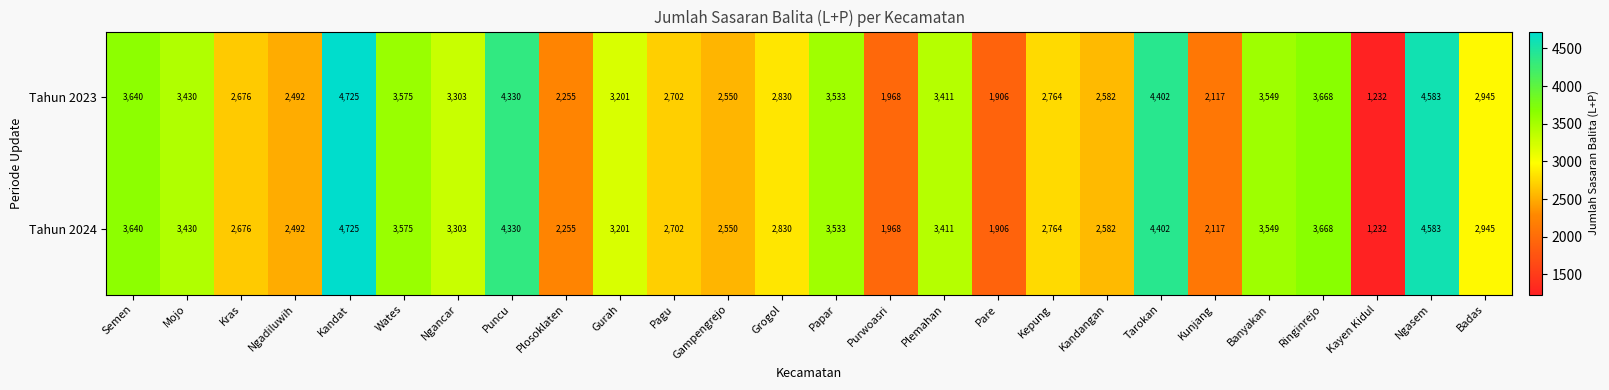

What is the greatest value displayed?

4725